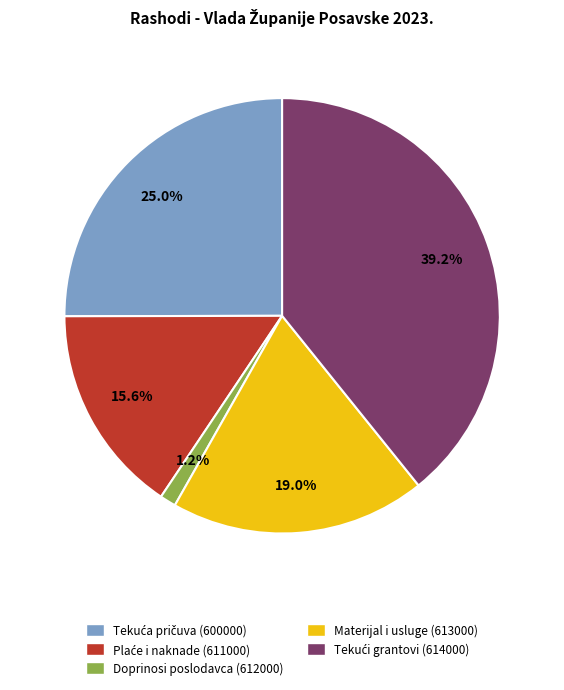

Combined, what portion of the pie is Materijal i usluge (613000) and Doprinosi poslodavca (612000)?

20.2%